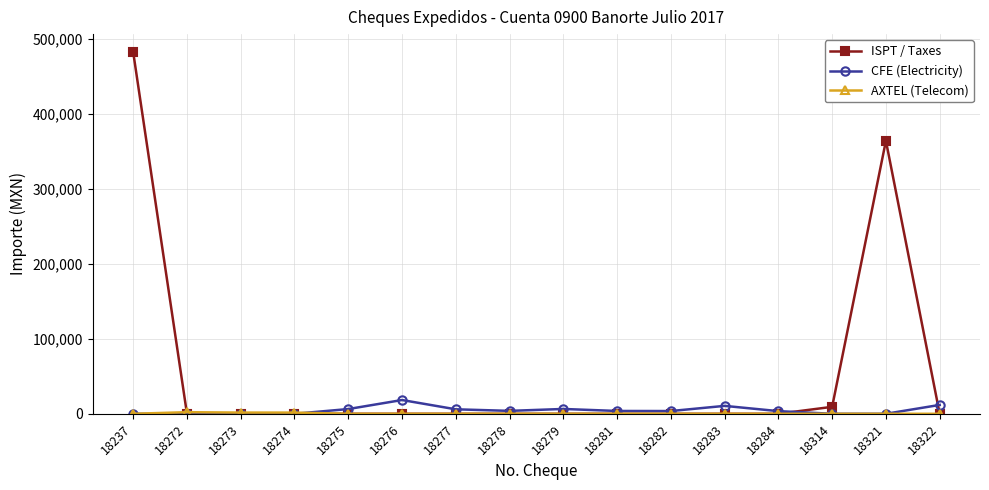

How many values in the ISPT / Taxes series exceed 0?

3